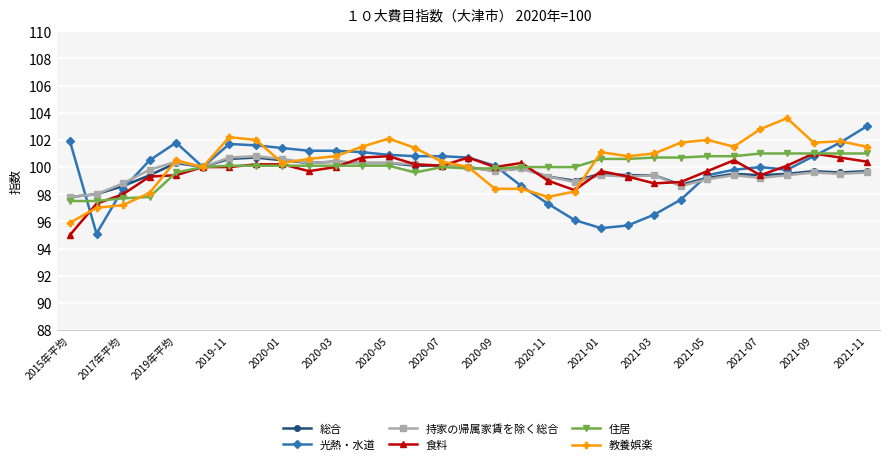

What is the value of the 持家の帰属家賃を除く総合 point at the 30th from the left?

99.5